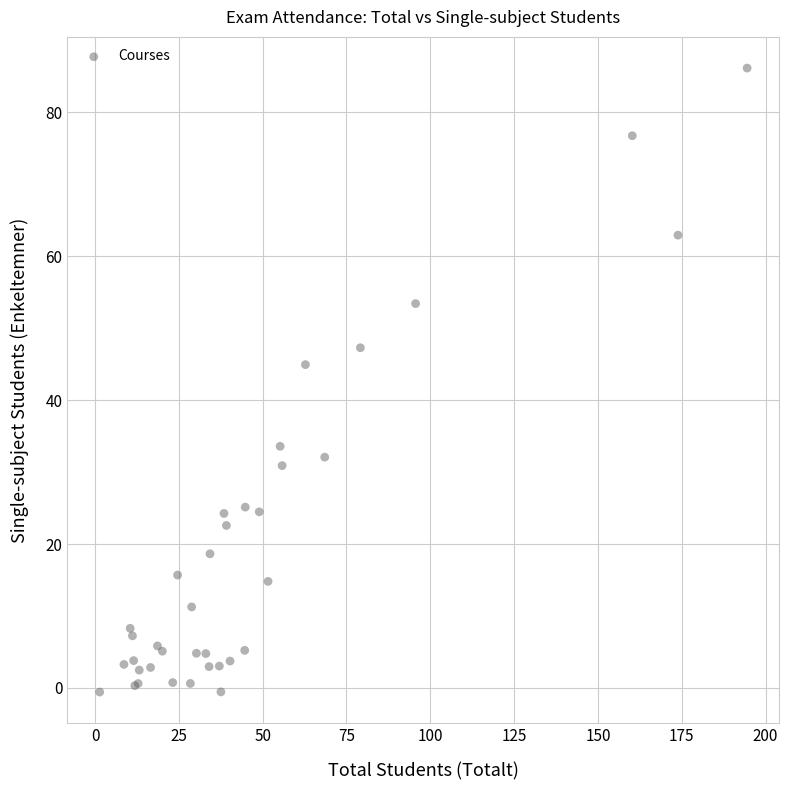

What Y value in the scatter plot is closest to 42?

44.9